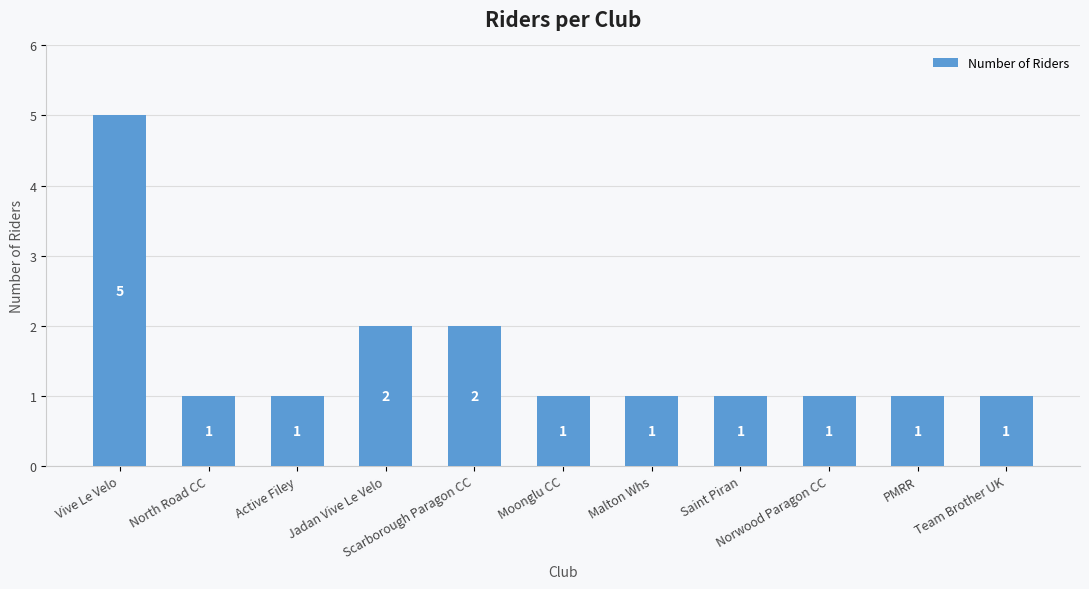

The chart shows a value of 2 at North Road CC. True or false?

False